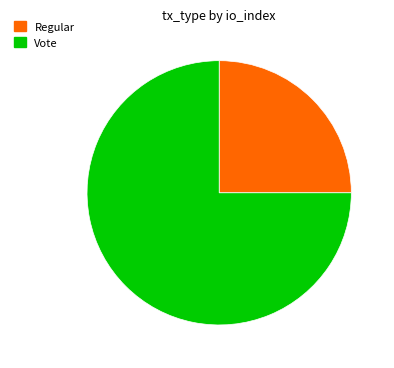

What is the ratio of the value at Regular to the value at Vote?

0.3